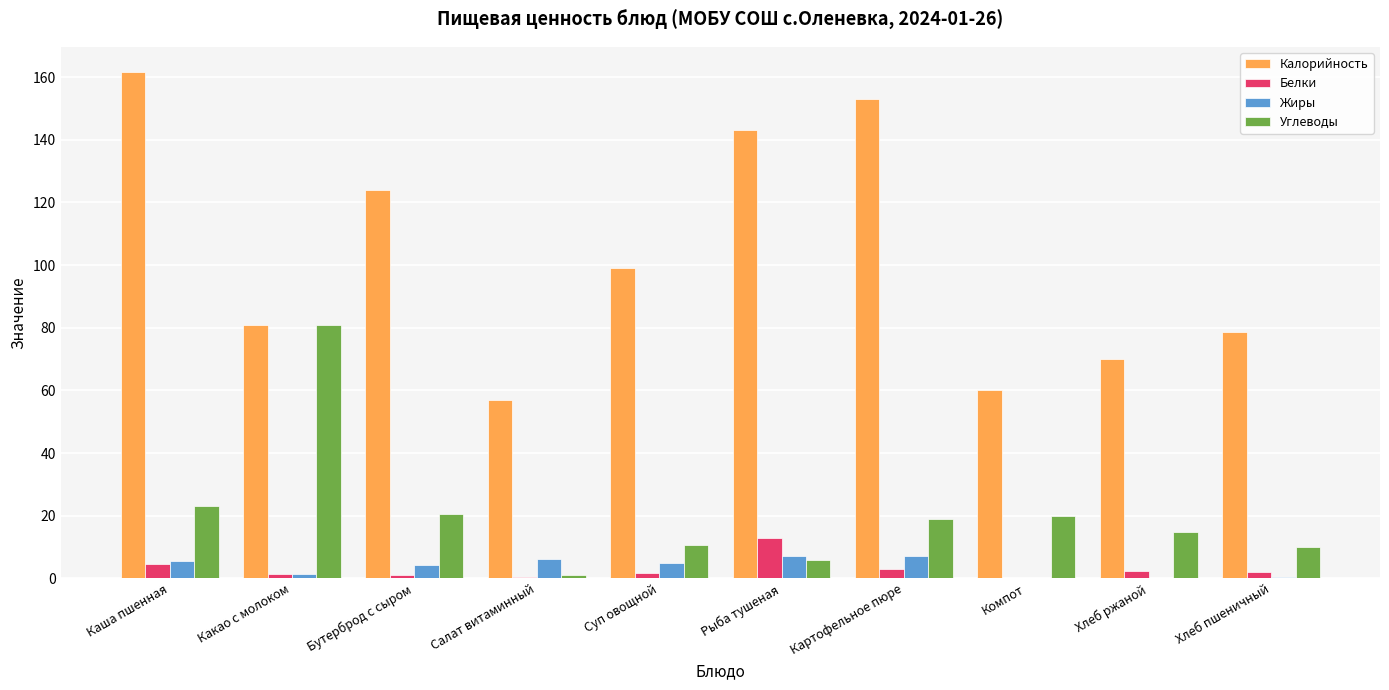

Which series has the largest total across all categories?

Калорийность